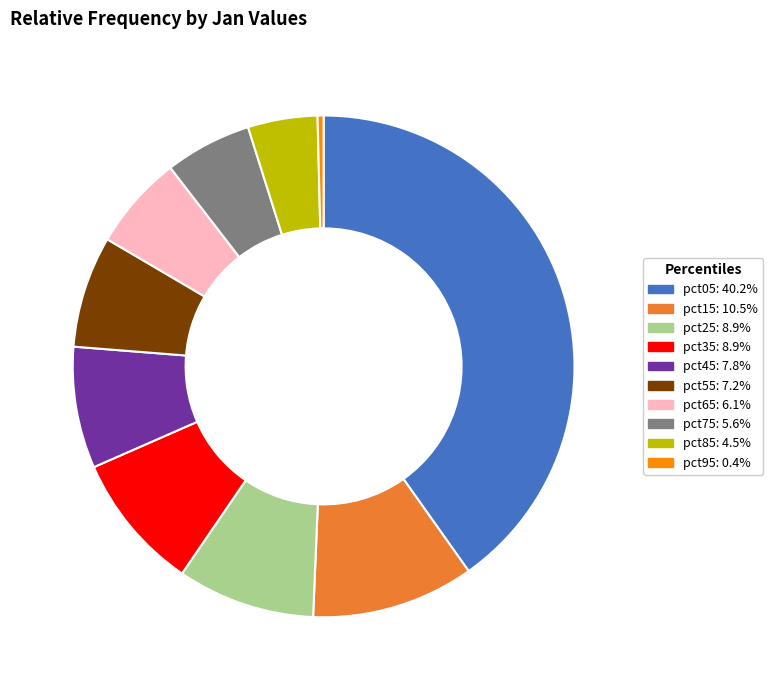

What is the ratio of the value at pct05: 40.2% to the value at pct25: 8.9%?

4.5